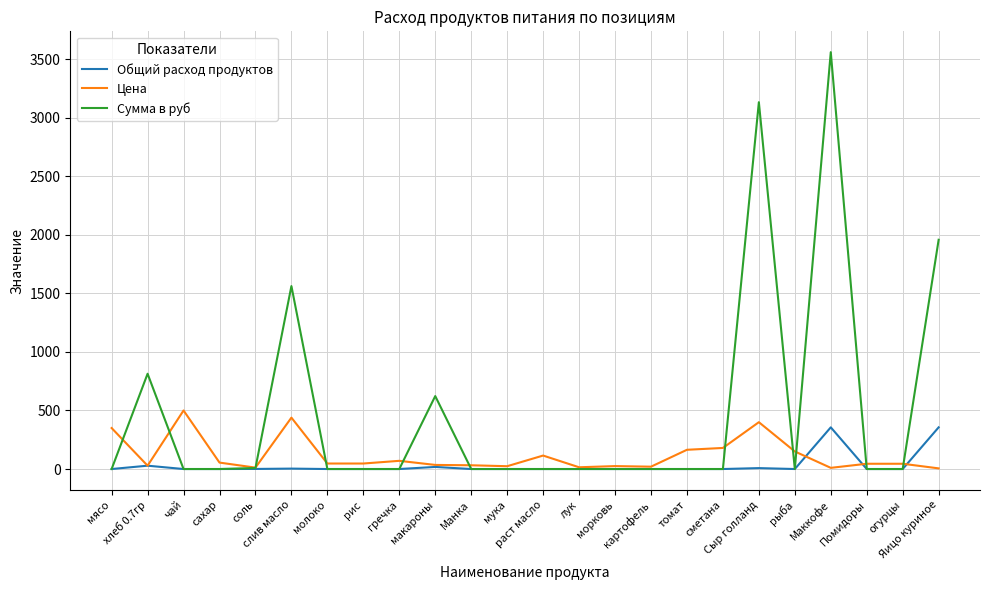

Which series has the widest spread of values?

Сумма в руб